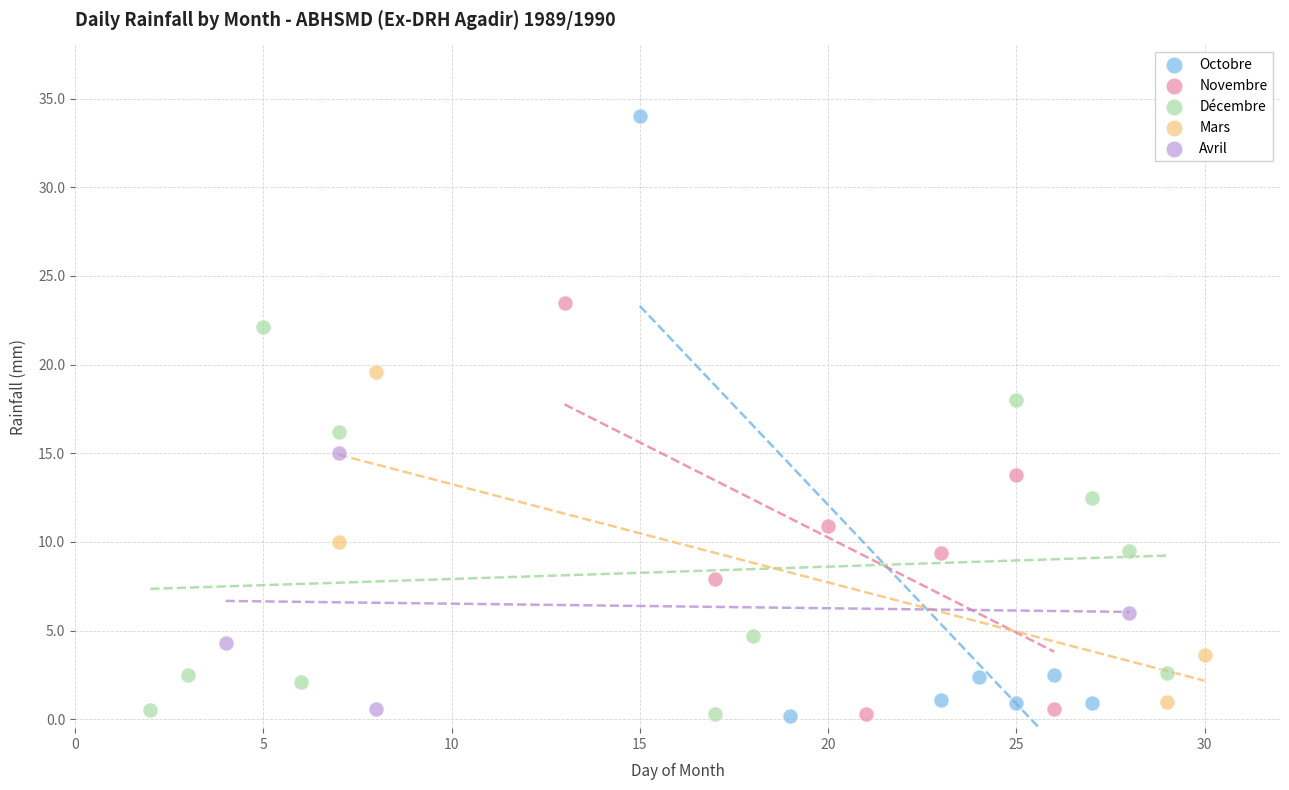

Which series has the largest Y range (max minus min)?

Octobre